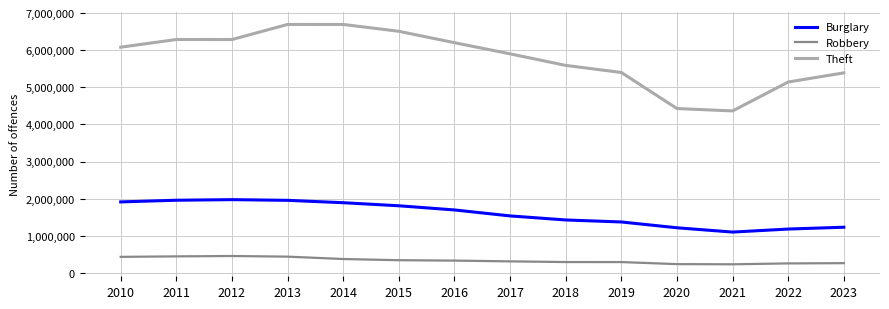

What is the difference between the maximum and minimum values in the Theft series?

2330610